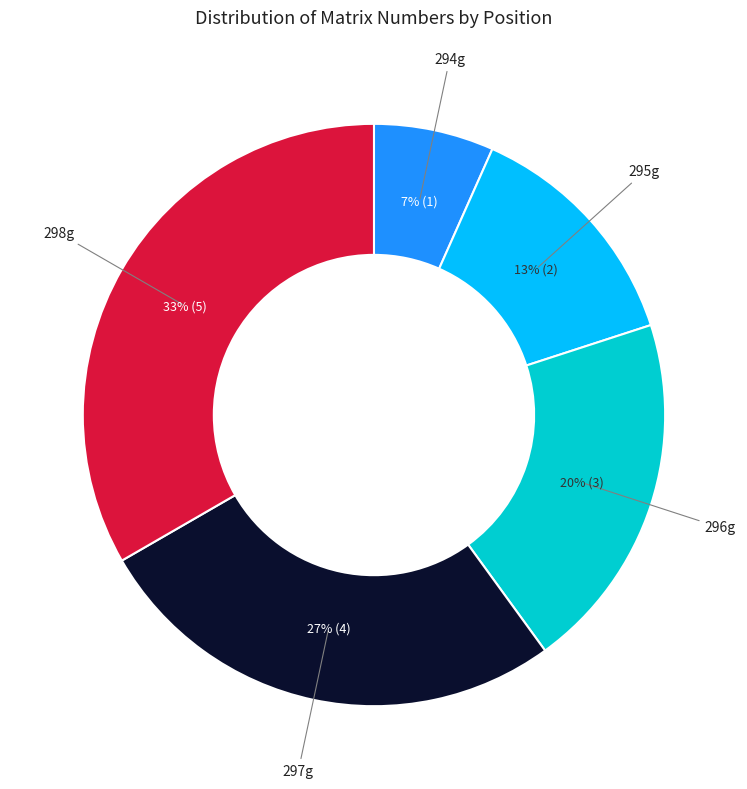

Count the number of slices in the pie.

5